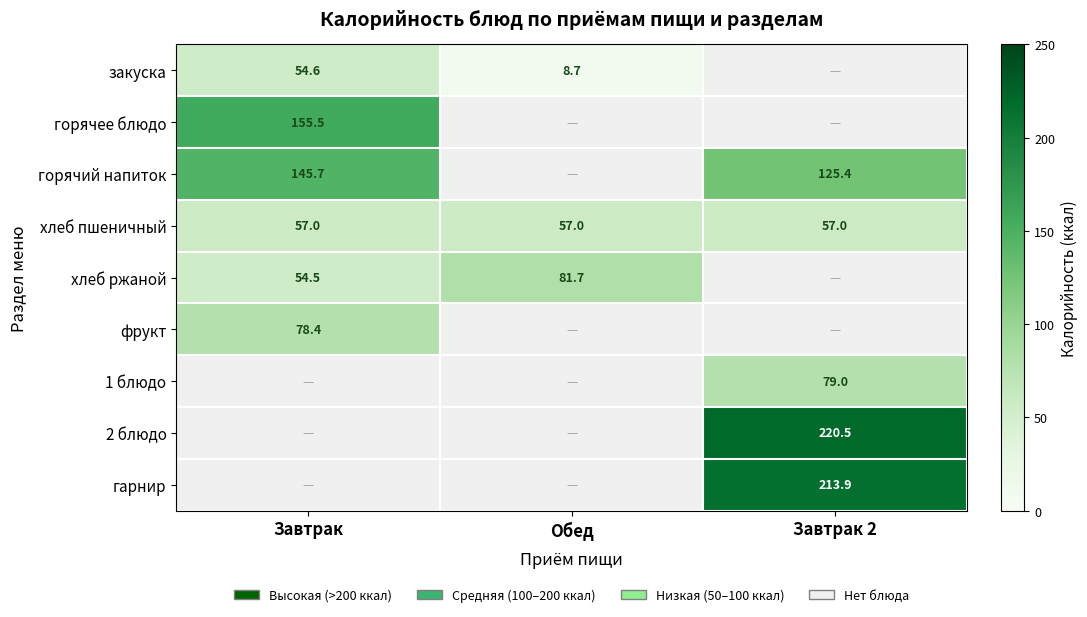

True or false: закуска has a value of 8.7 at Обед.

True